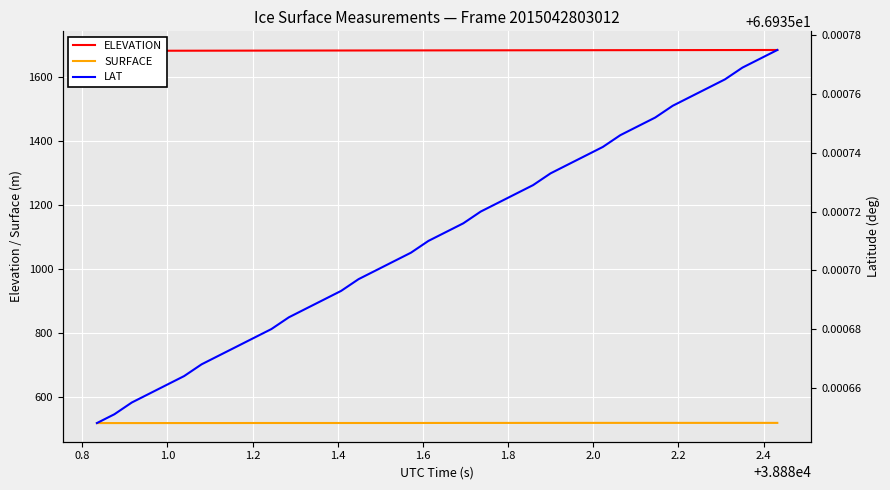

True or false: LAT and ELEVATION cross at least once.

False